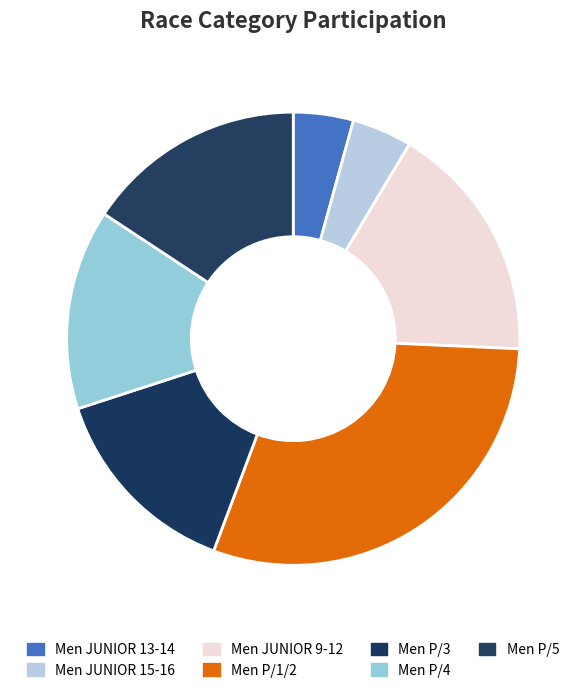

To the nearest percent, what portion does Men P/5 represent?

16%